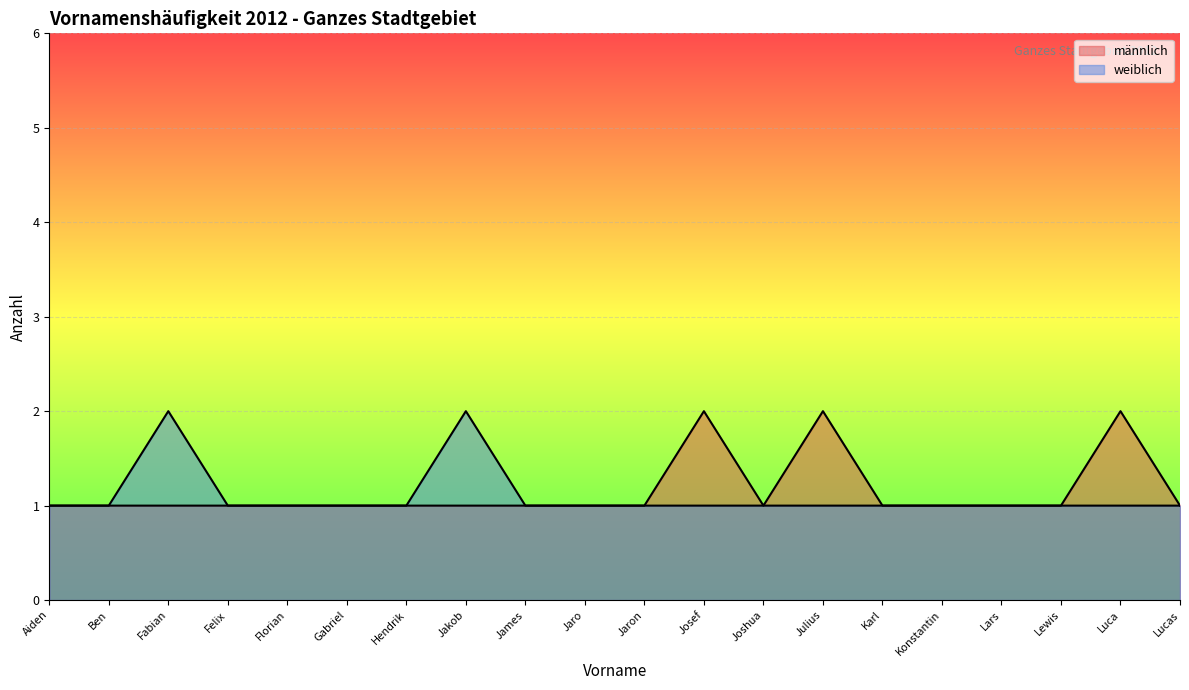

Which series changed the most between Gabriel and Joshua?

männlich